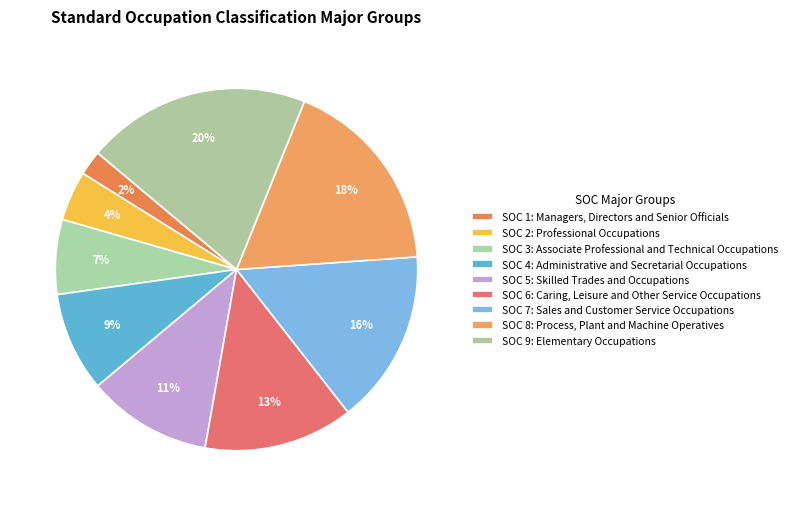

How many segments does this pie chart have?

9